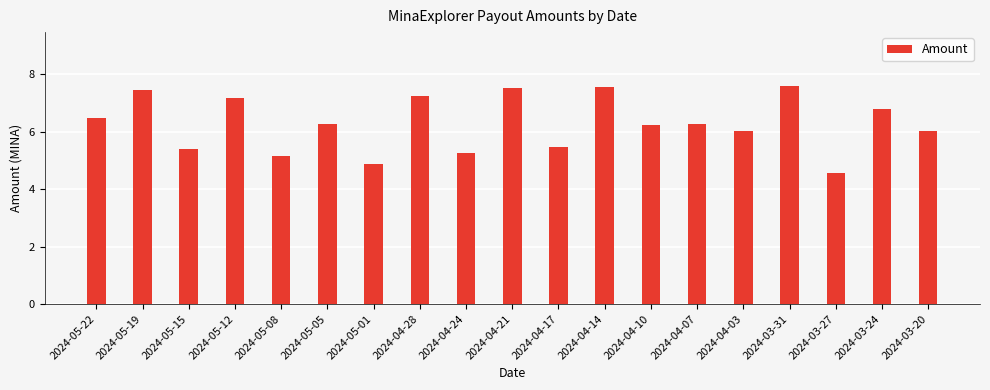

What is the difference between the maximum and second lowest values?

2.7